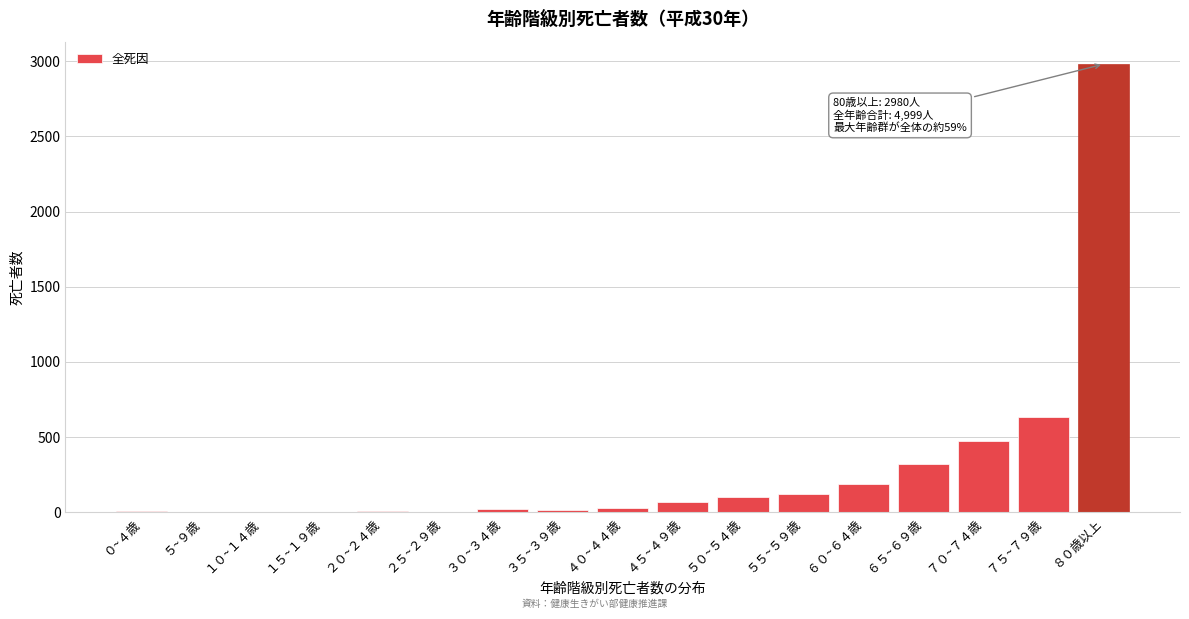

What is the sum of all values?

4999